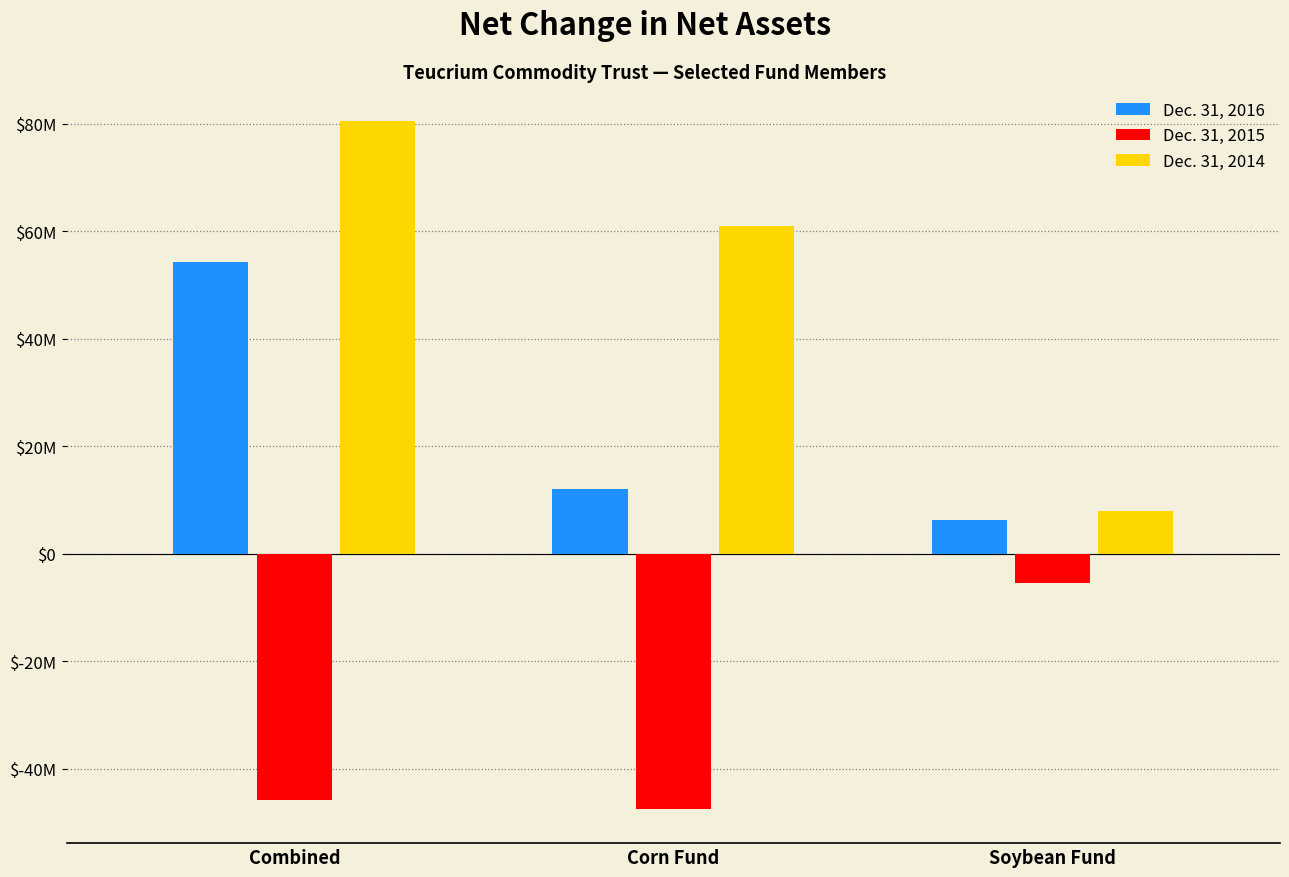

Between Corn Fund and Soybean Fund, which series saw the biggest shift?

Dec. 31, 2014